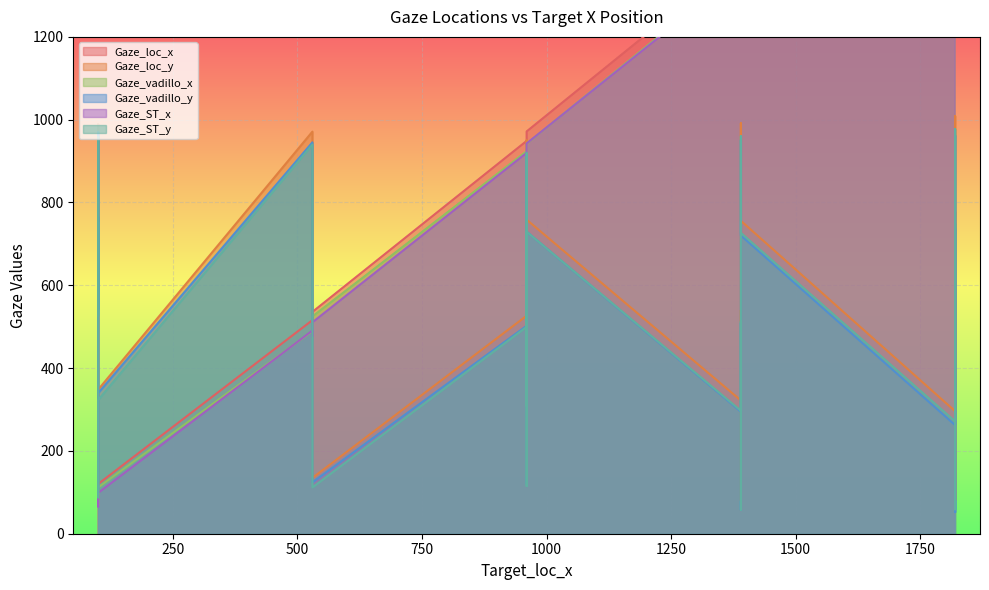

What is the label of the 11th point from the right?

100